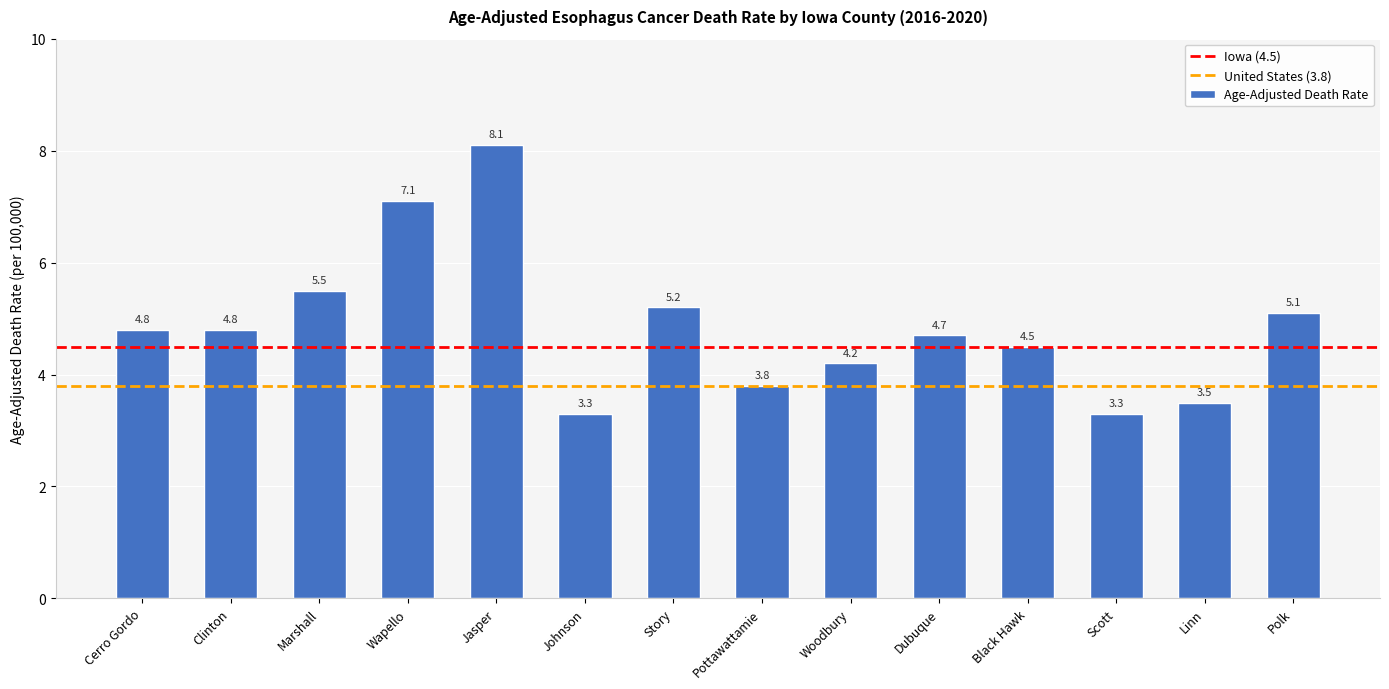

What is the label of the 5th bar from the right?

Dubuque